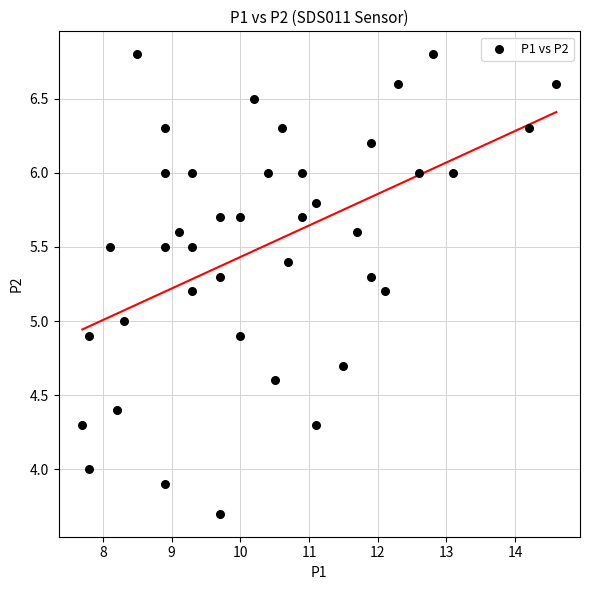

What is the range of X values (max minus min)?

6.9